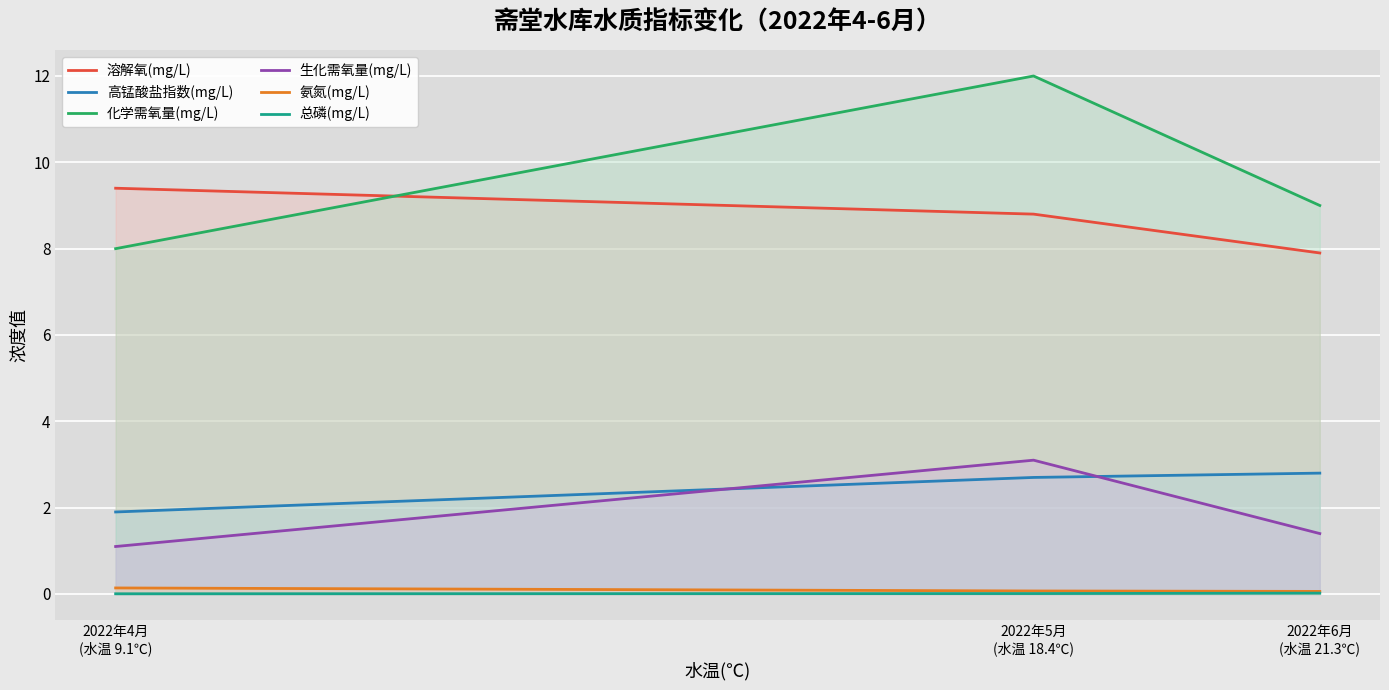

Which label corresponds to the smallest value in the chart?

2022年4月
(水温 9.1℃)